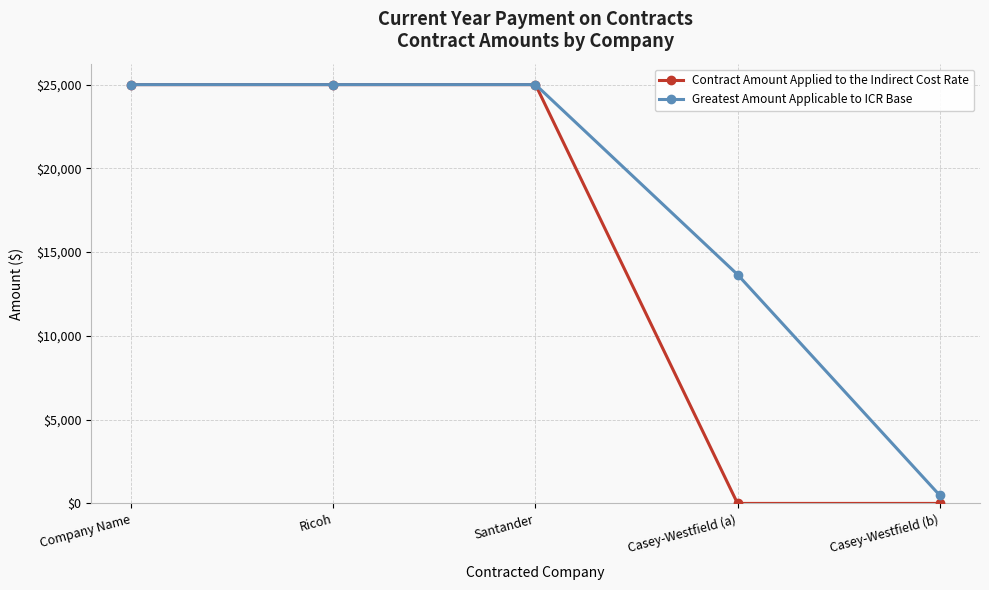

What is the total value across all series at Company Name?

50000